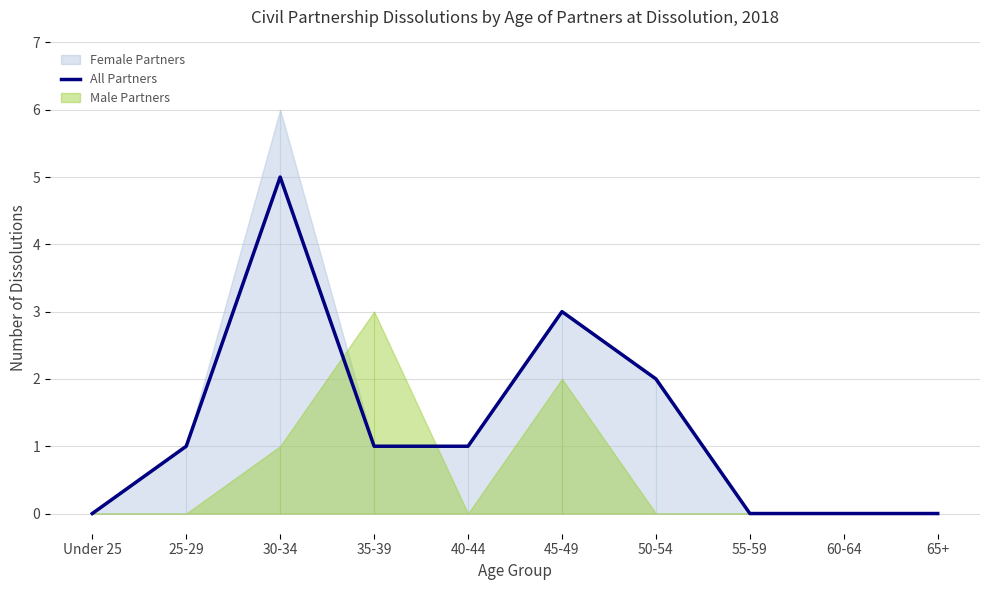

What is the difference between the maximum and minimum values?

5